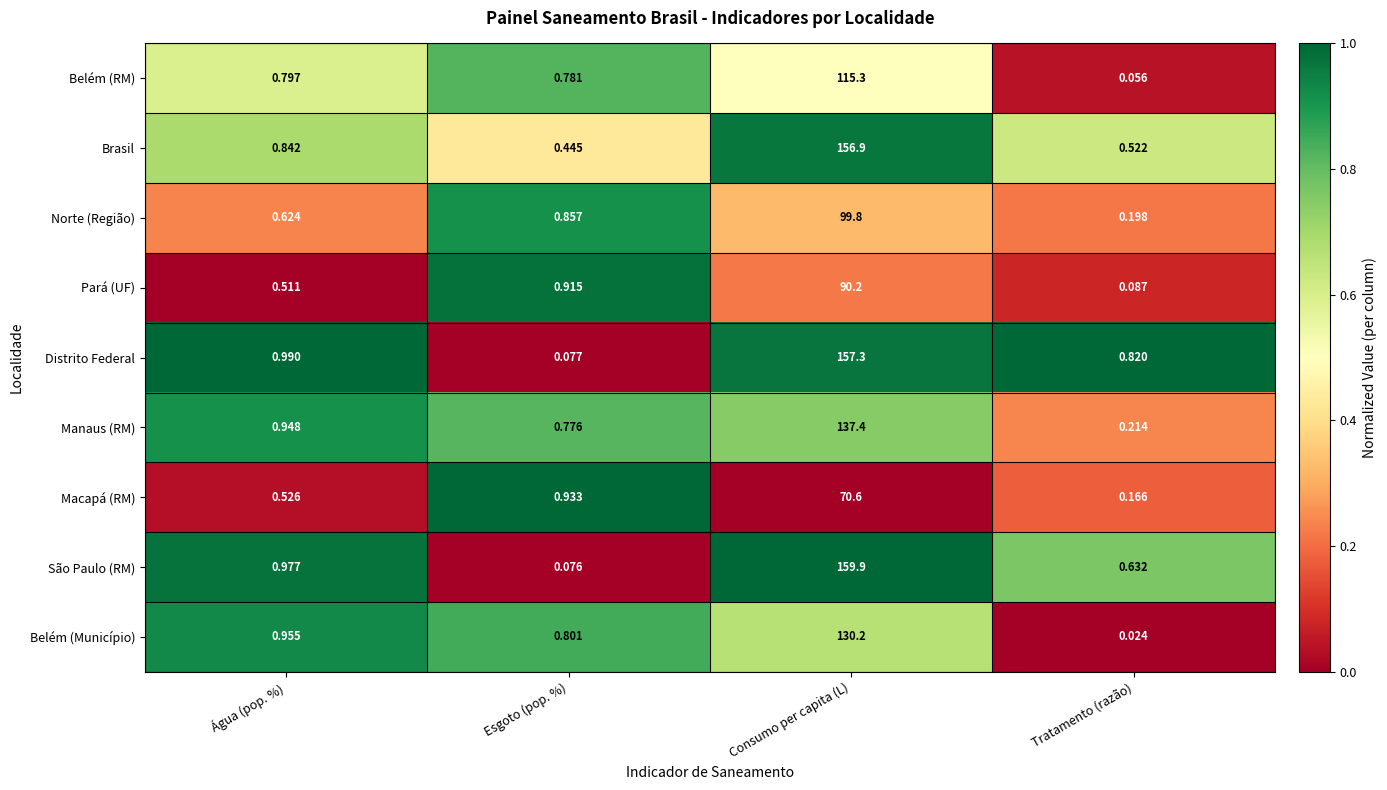

Is the value of Pará (UF) at Esgoto (pop. %) greater than the value of Distrito Federal at Água (pop. %)?

No